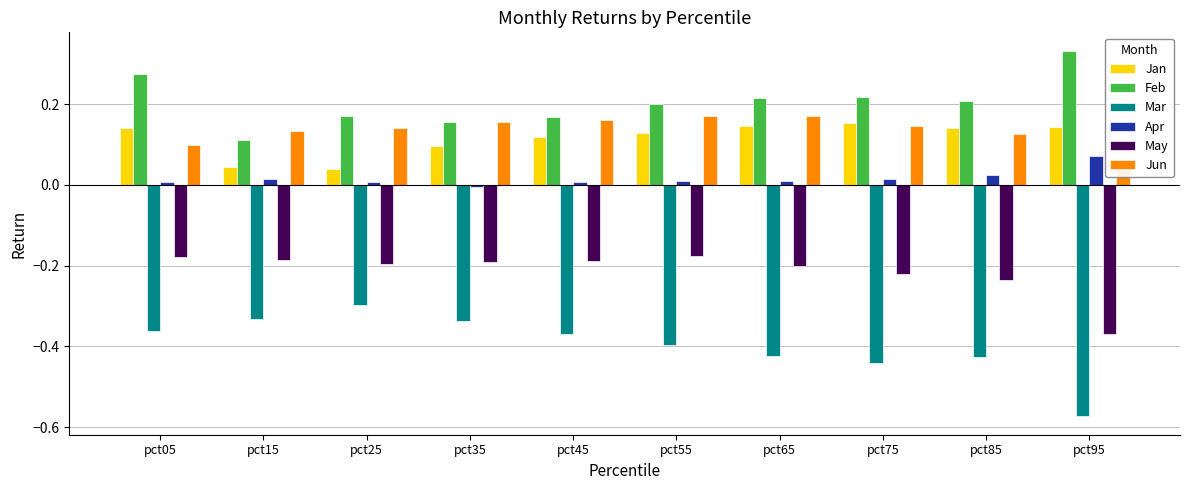

What are all the series names shown in the legend?

Jan, Feb, Mar, Apr, May, Jun